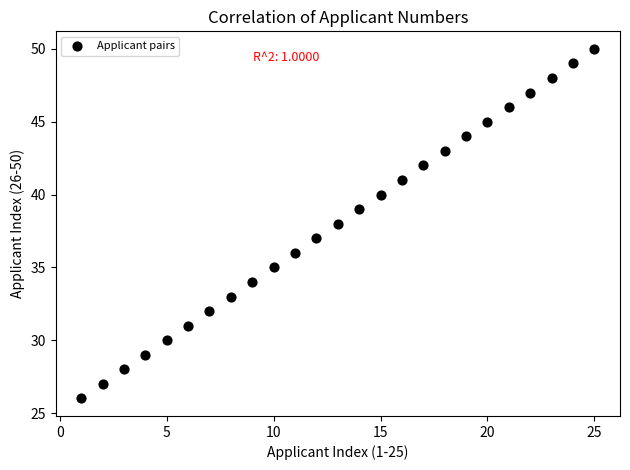

What is the range of Y values (max minus min)?

24